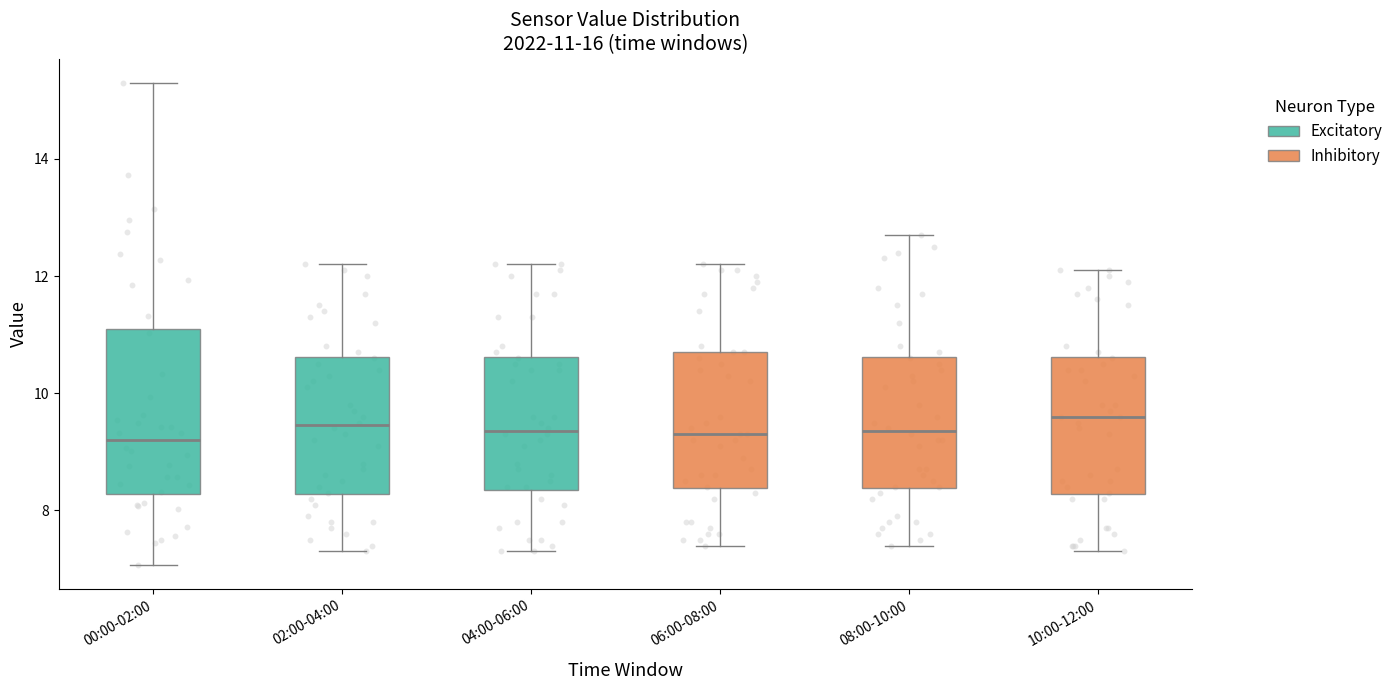

Which box is the tallest, from its lower edge to its upper edge?

00:00-02:00